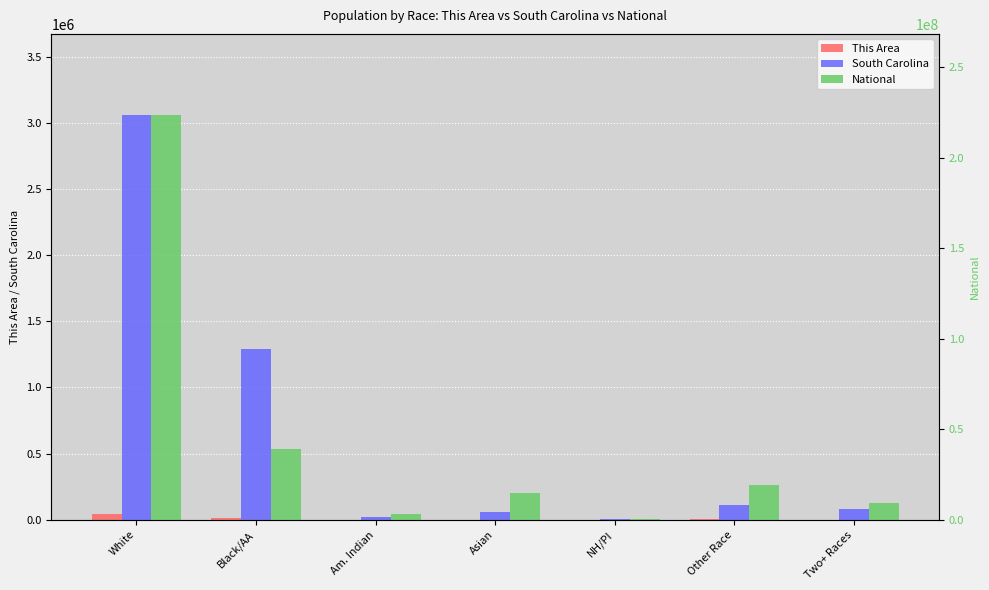

Between Other Race and Two+ Races, which series saw the biggest shift?

National